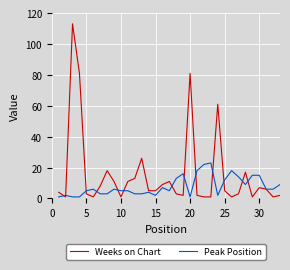

What is the highest value of the Peak Position series?

23